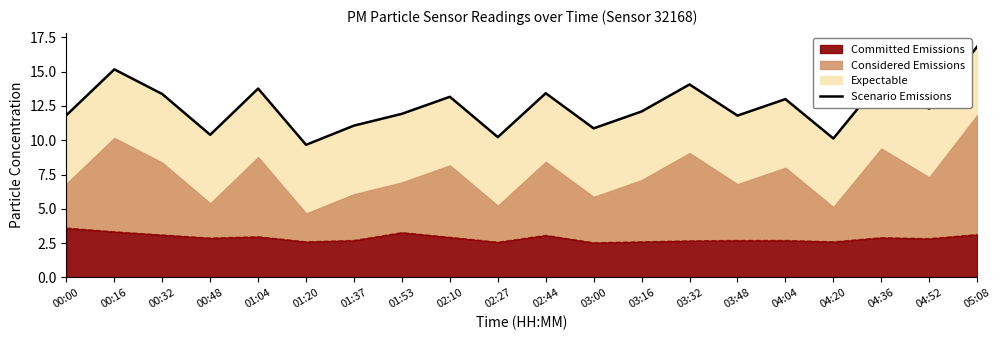

What is the value of the 8th point from the left?

11.9